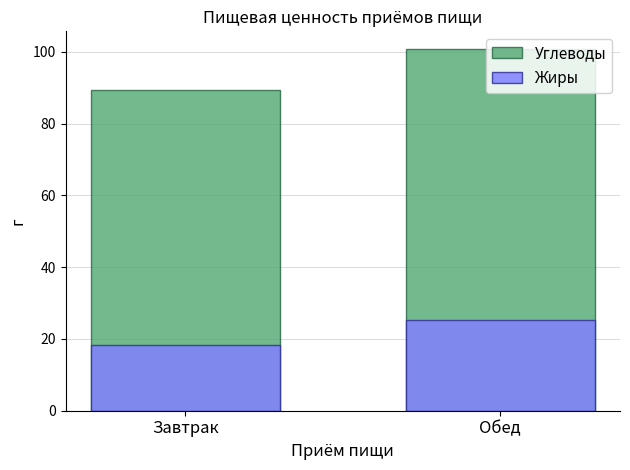

What is the lowest value of the Жиры series?

18.4